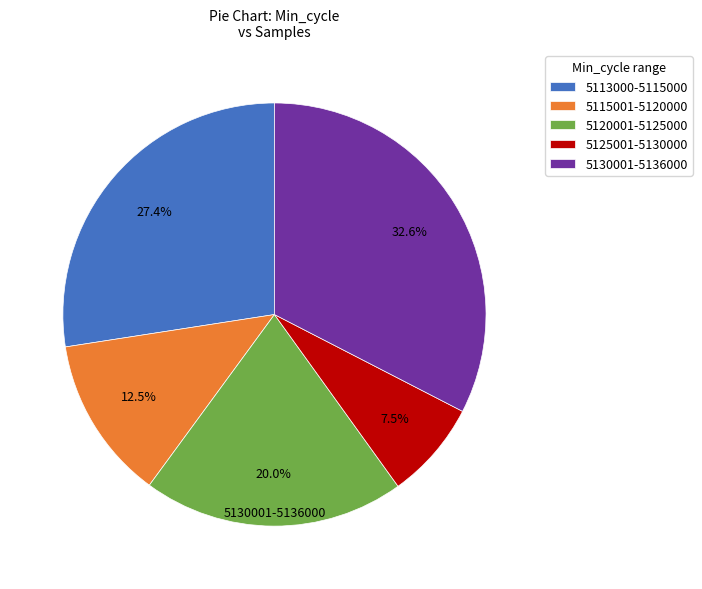

Is 5120001-5125000 the majority of the pie?

No